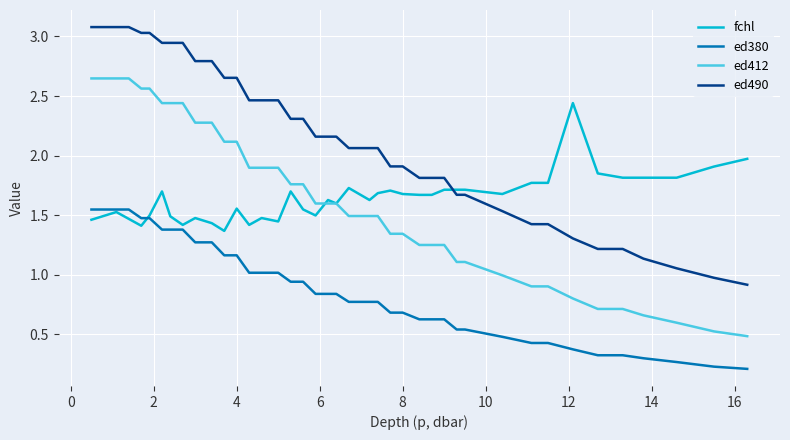

How many lines are shown in the chart?

4